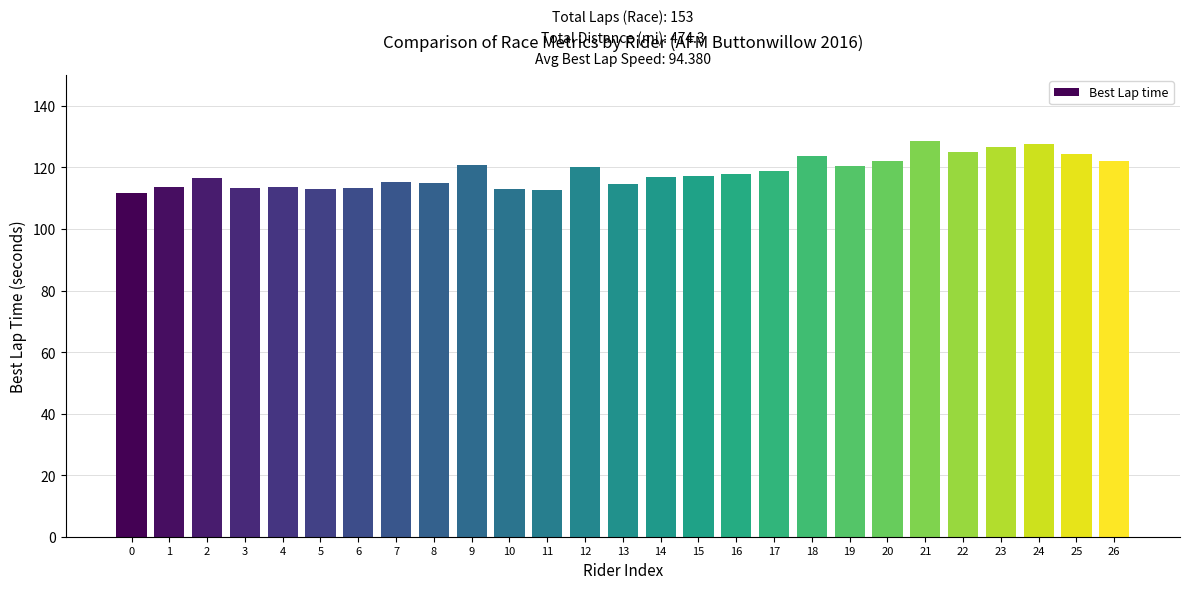

What is the ratio of the value at 13 to the value at 23?

0.9